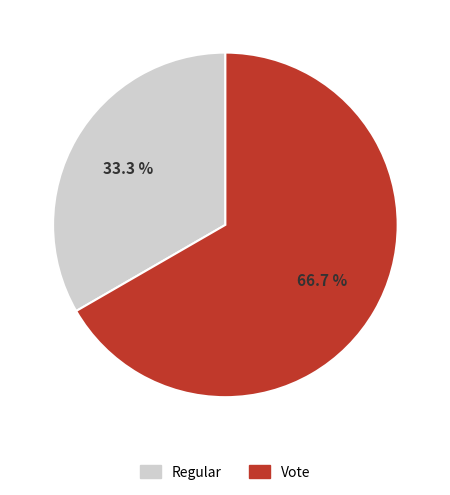

What is the ratio of the value at Regular to the value at Vote?

0.5